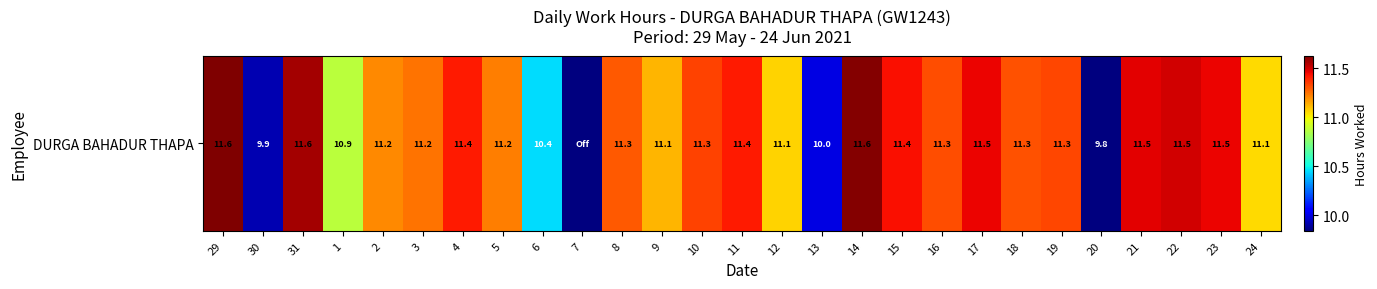

The chart shows a value of 11.3 at 19. True or false?

True